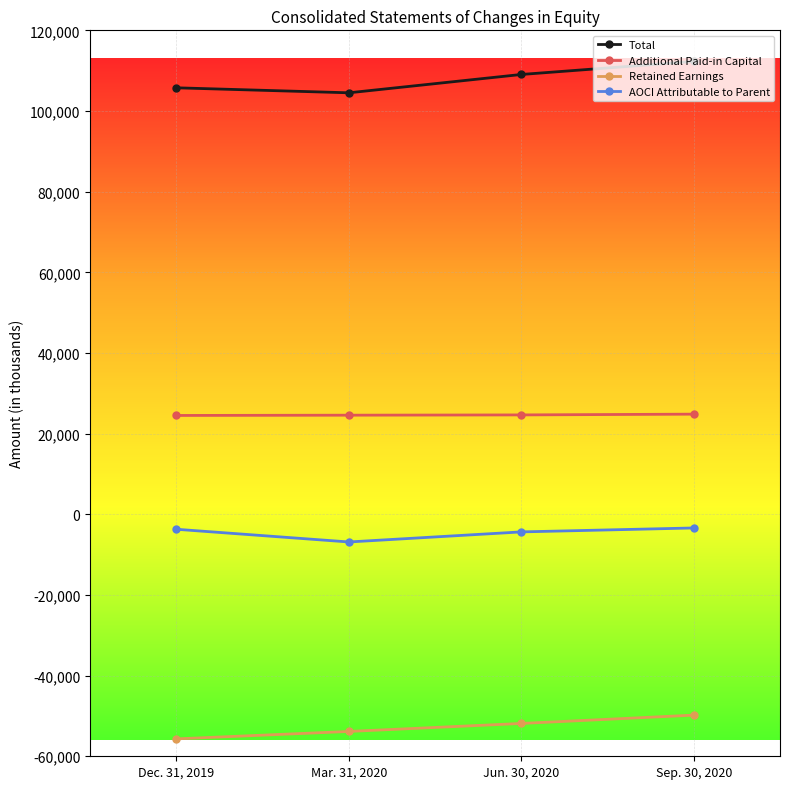

What is the label of the 4th point from the left?

Sep. 30, 2020